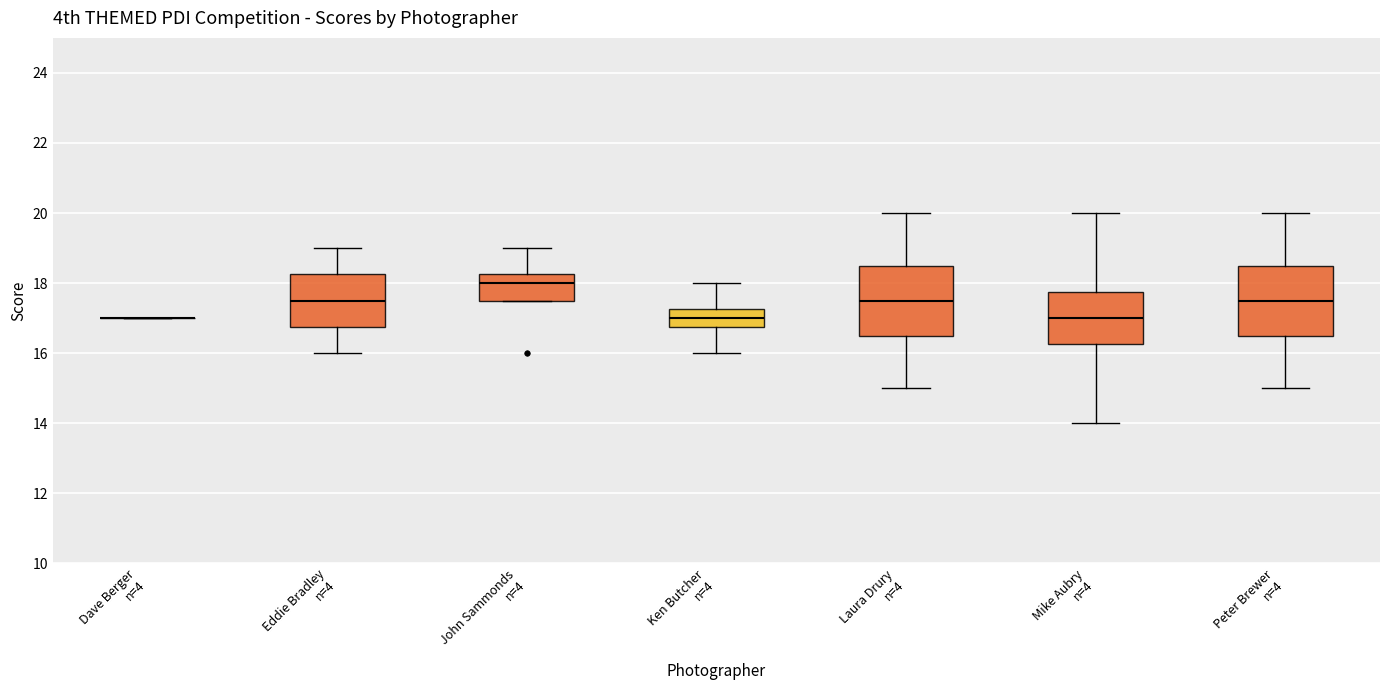

Reading left to right, transcribe this box plot: for each box, give where its median line is, the range the box spans, and where its two whiskers end, as read against the y-axis. The values are not printed on the chart, so give them approximately, as read against the axis.

Dave Berger n=4: box collapsed to a line at 17.0, whiskers 17.0 to 17.0
Eddie Bradley n=4: median 17.6, box 16.8 to 18.2, whiskers 16.0 to 19.0
John Sammonds n=4: median 18.0, box 17.6 to 18.2, whiskers 17.6 to 19.0
Ken Butcher n=4: median 17.0, box 16.8 to 17.2, whiskers 16.0 to 18.0
Laura Drury n=4: median 17.6, box 16.6 to 18.6, whiskers 15.0 to 20.0
Mike Aubry n=4: median 17.0, box 16.2 to 17.8, whiskers 14.0 to 20.0
Peter Brewer n=4: median 17.6, box 16.6 to 18.6, whiskers 15.0 to 20.0